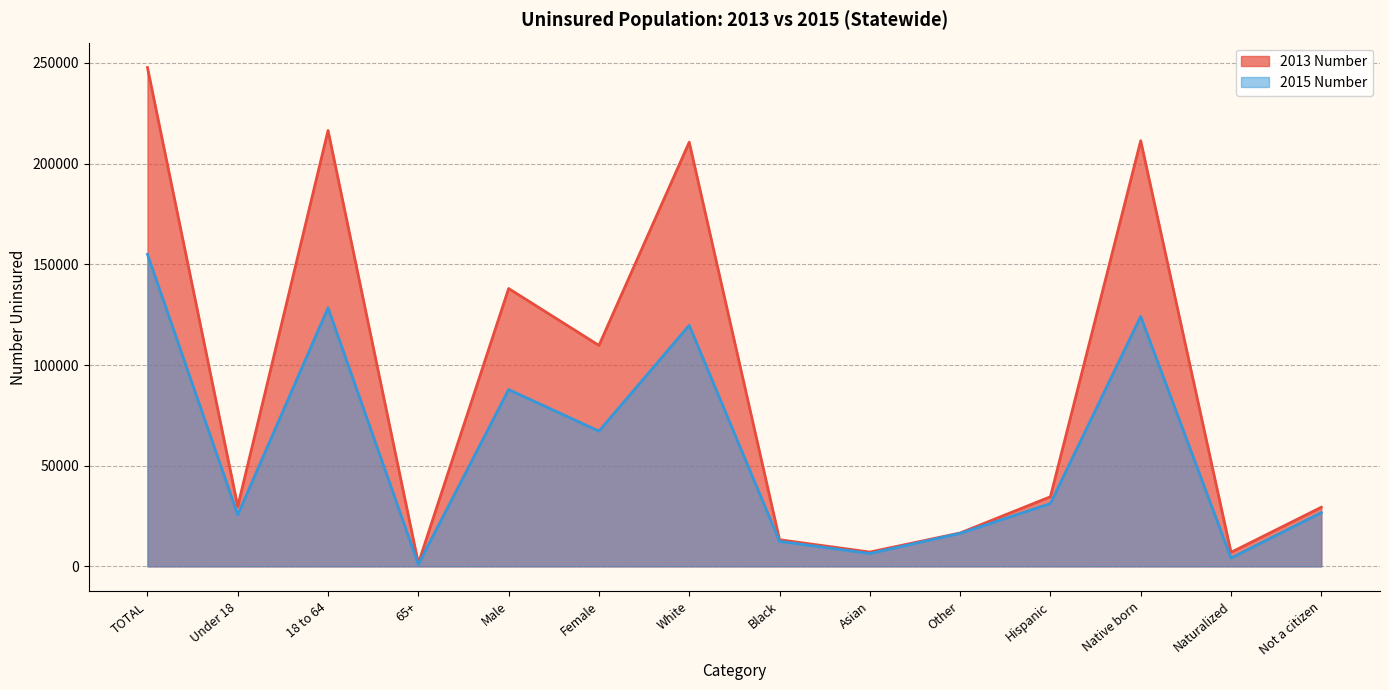

What is the maximum value for 2013 Number?

247717